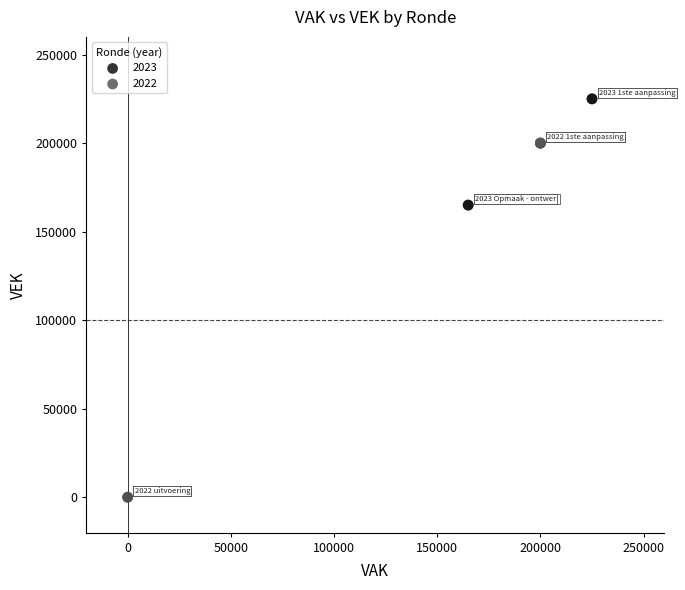

What are all the series names shown in the legend?

2023, 2022